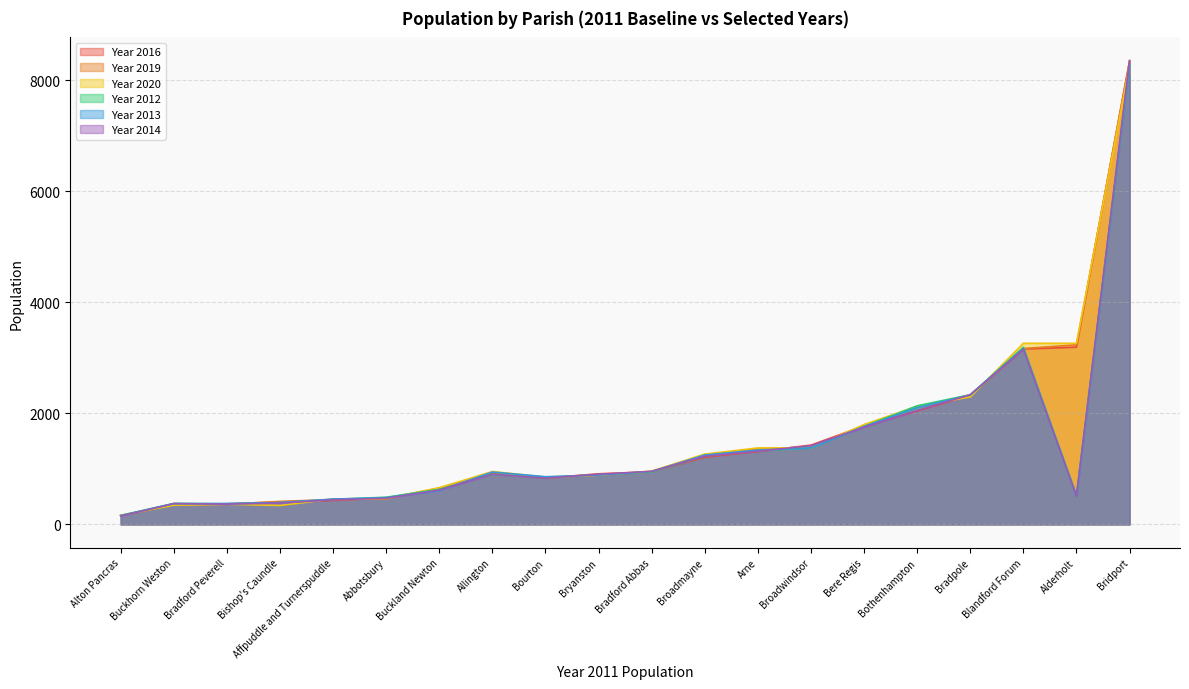

What is the difference between the maximum and second lowest values in the Year 2020 series?

7917